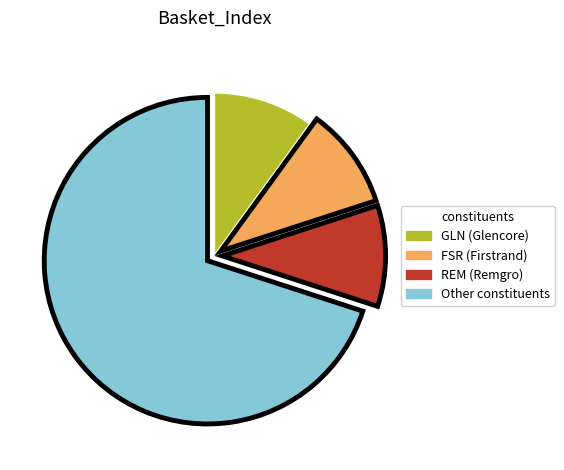

How many segments does this pie chart have?

4